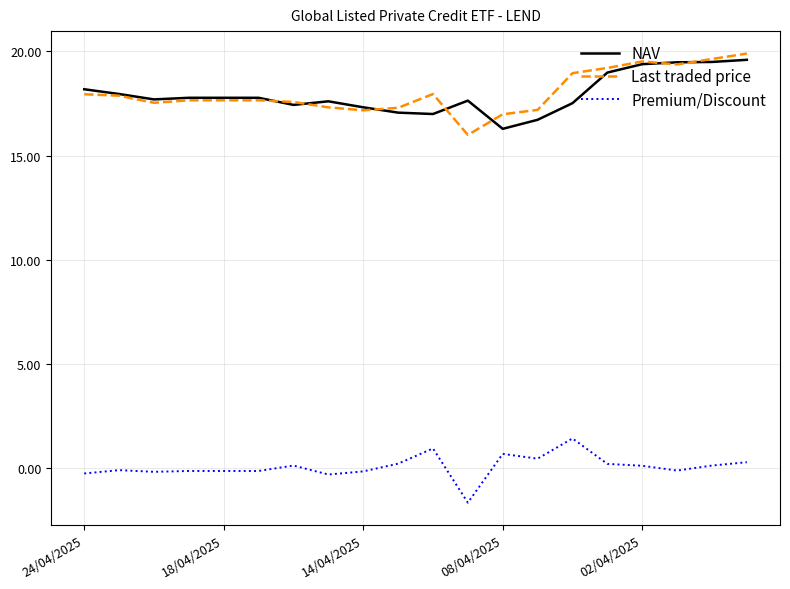

True or false: NAV and Premium/Discount intersect in this chart.

False